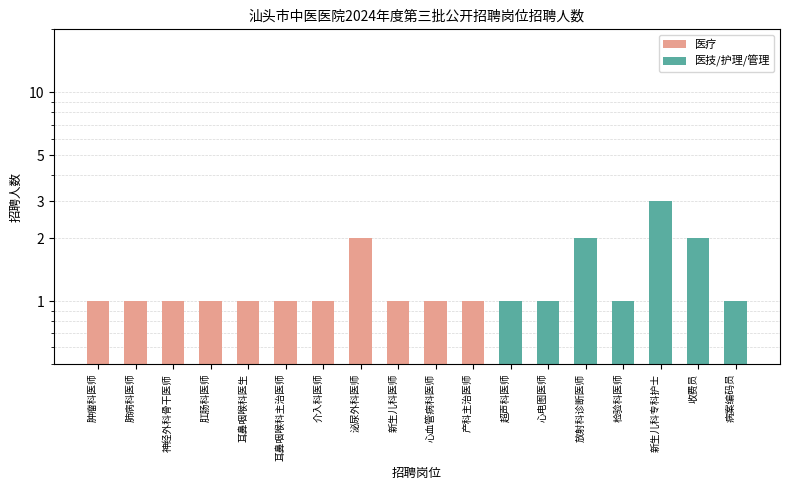

Rank the categories by value from lowest to highest.

肿瘤科医师, 肺病科医师, 神经外科骨干医师, 肛肠科医师, 耳鼻咽喉科医生, 耳鼻咽喉科主治医师, 介入科医师, 新生儿科医师, 心血管病科医师, 产科主治医师, 超声科医师, 心电图医师, 检验科医师, 病案编码员, 泌尿外科医师, 放射科诊断医师, 收费员, 新生儿科专科护士